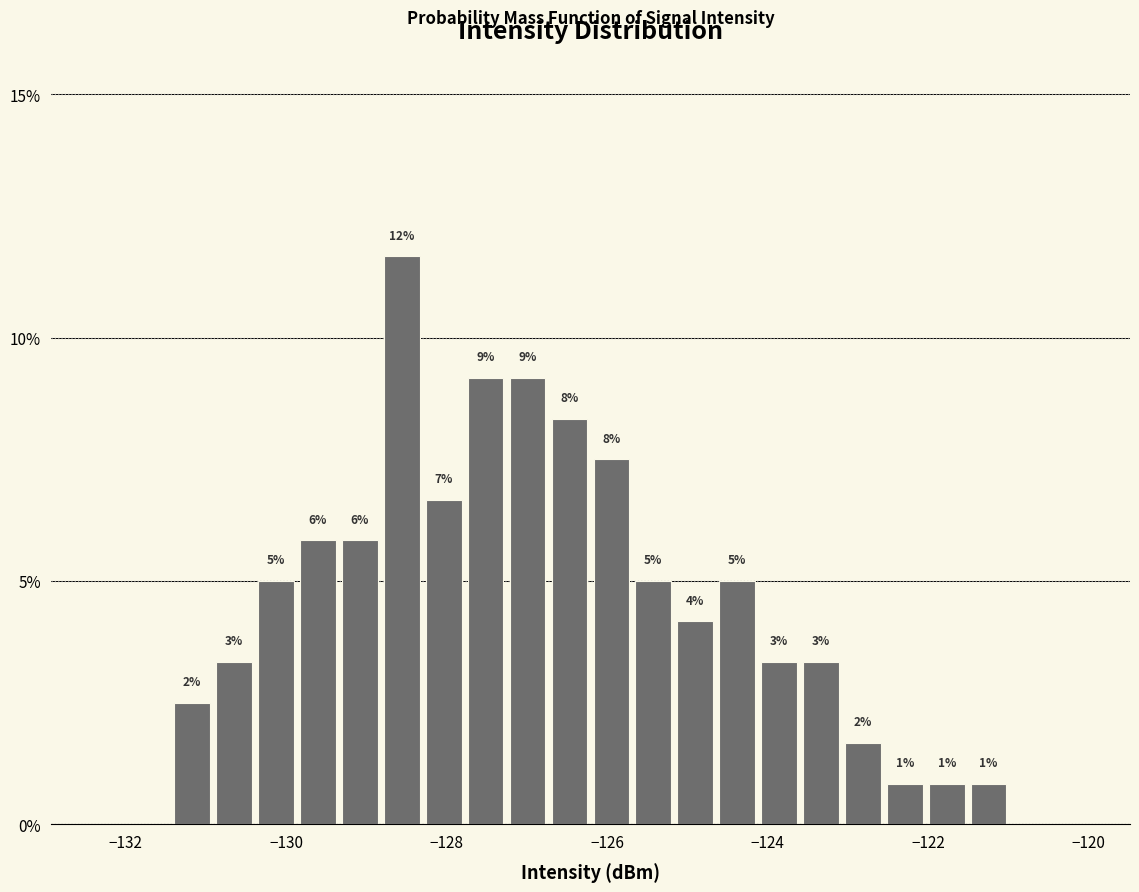

Read against the x-axis, roughly where is the centre of the tallest bar?

-128.6